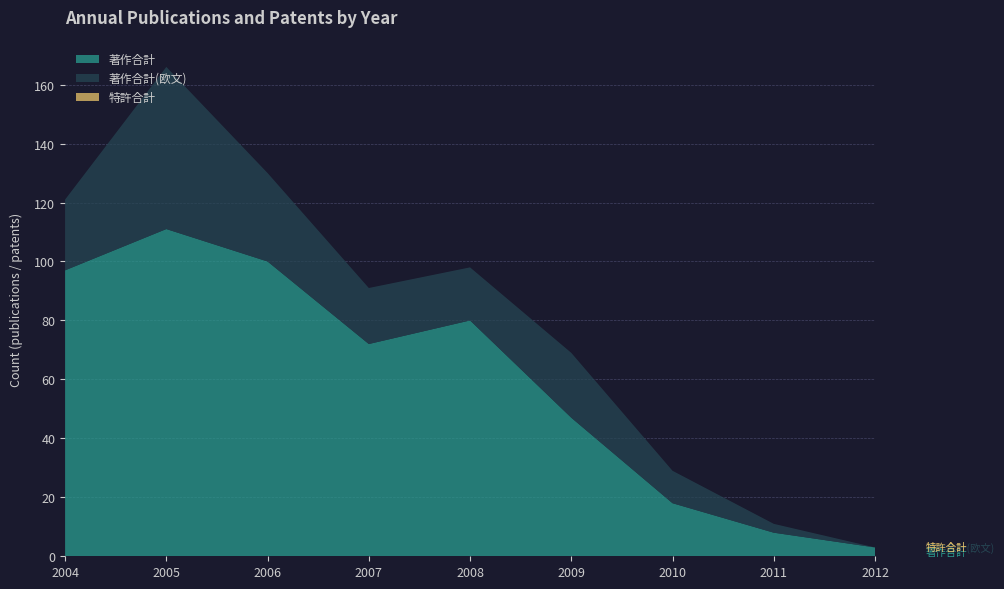

Reading right to left, extract all data points from this chart.

著作合計: 3	8	18	47	80	72	100	111	97
著作合計(欧文): 0	3	11	22	18	19	30	55	24
特許合計: 0	0	0	0	0	0	0	0	0